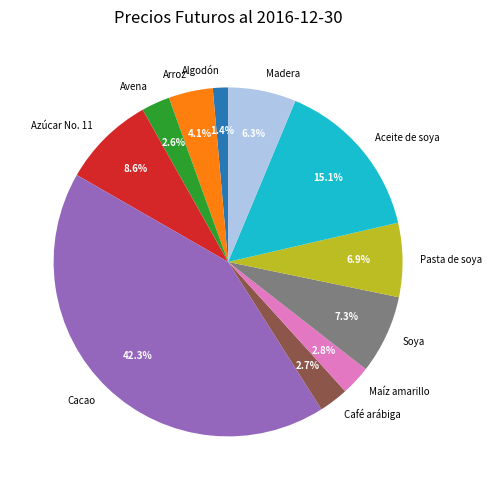

Between Algodón and Soya, which is larger?

Soya